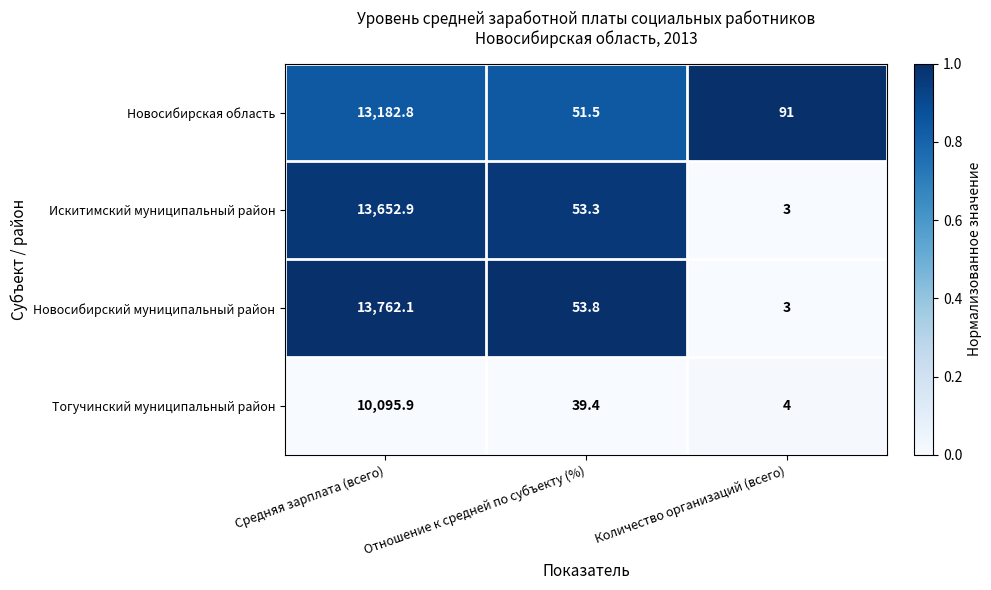

Count the number of categories in the chart.

3